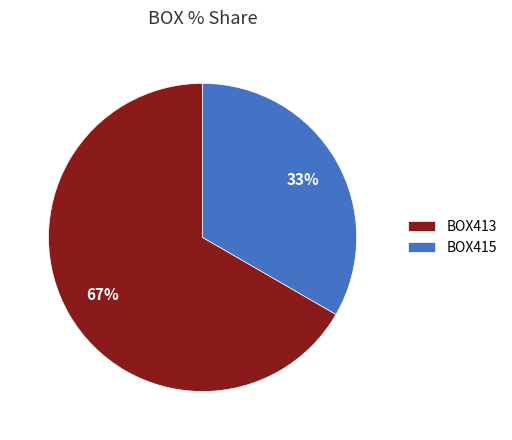

To the nearest percent, what is the combined percentage of BOX415 and BOX413?

100%